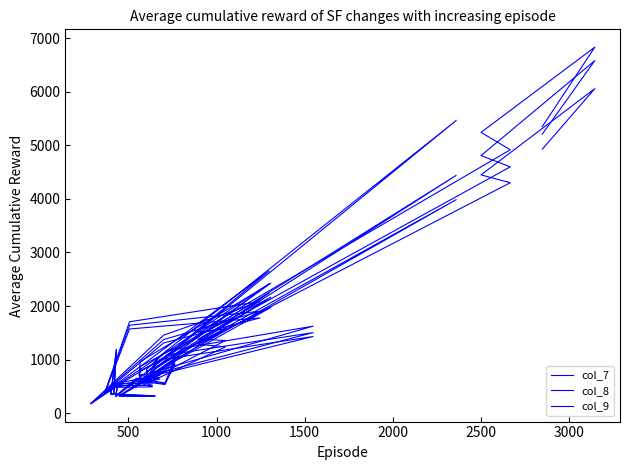

What are all the series names shown in the legend?

col_7, col_8, col_9